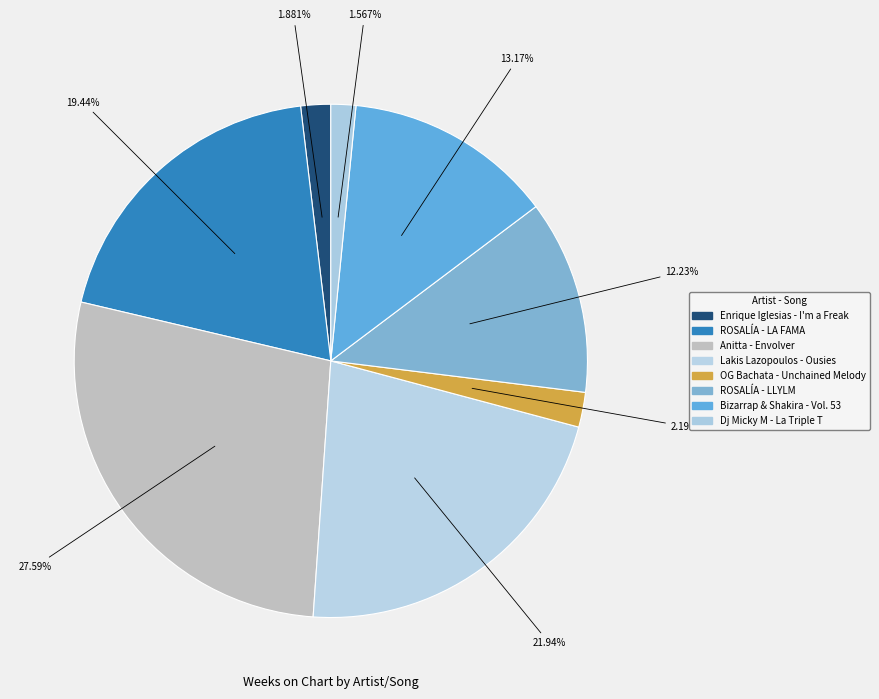

Does Dj Micky M - La Triple T represent more than half of the total?

No